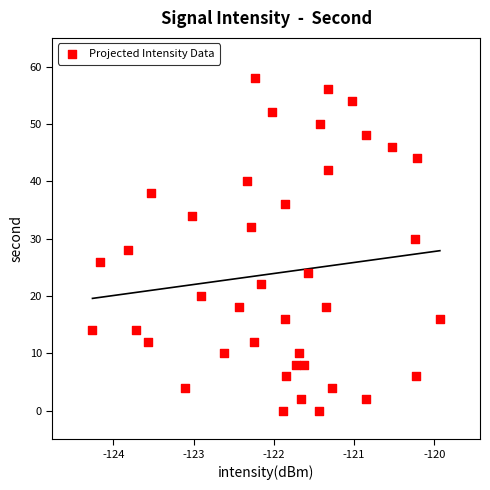

What is the range of Y values (max minus min)?

58